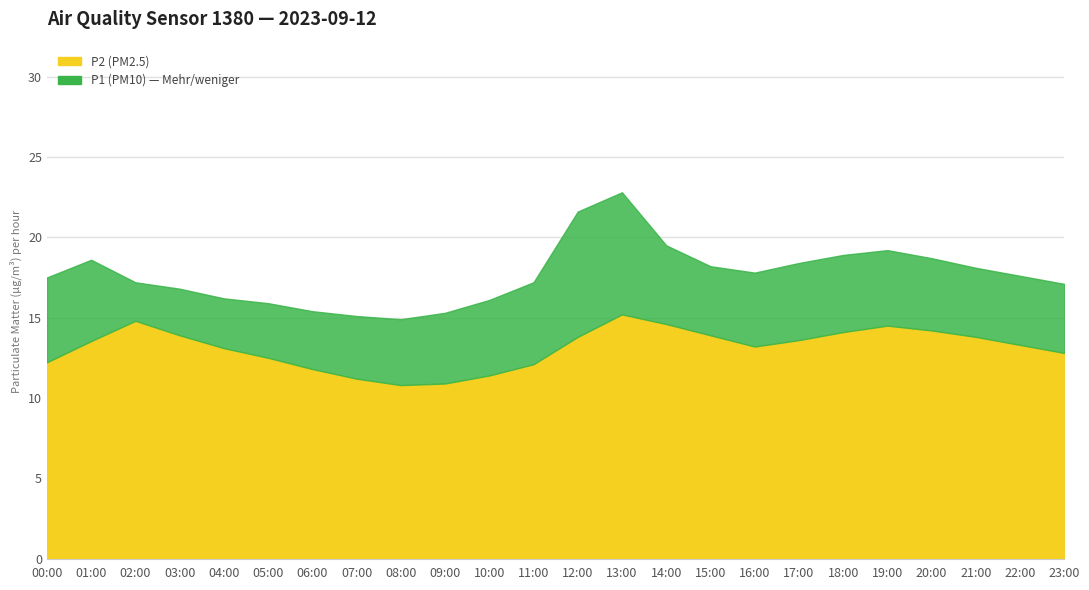

True or false: P2 and P1 cross at least once.

False